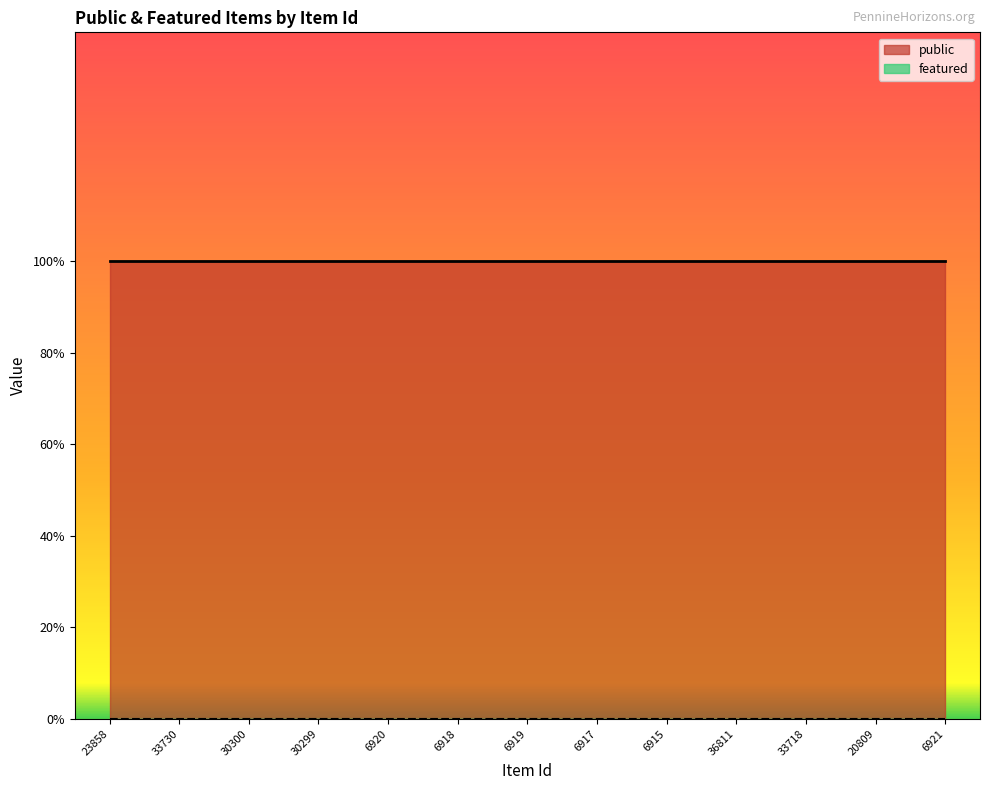

Which series has the largest range (max minus min)?

public